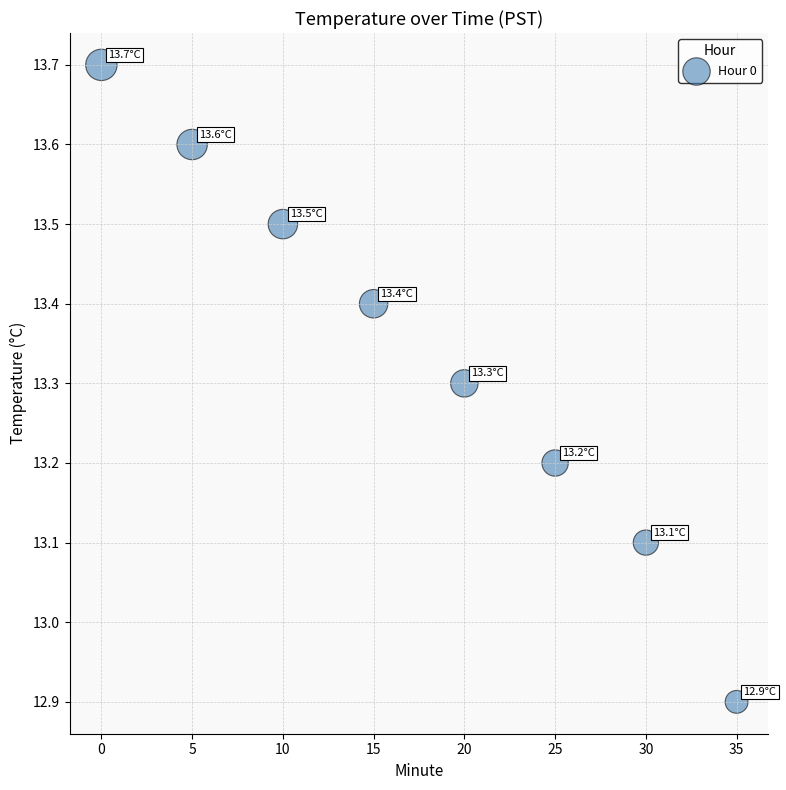

What is the average Y value?

13.3